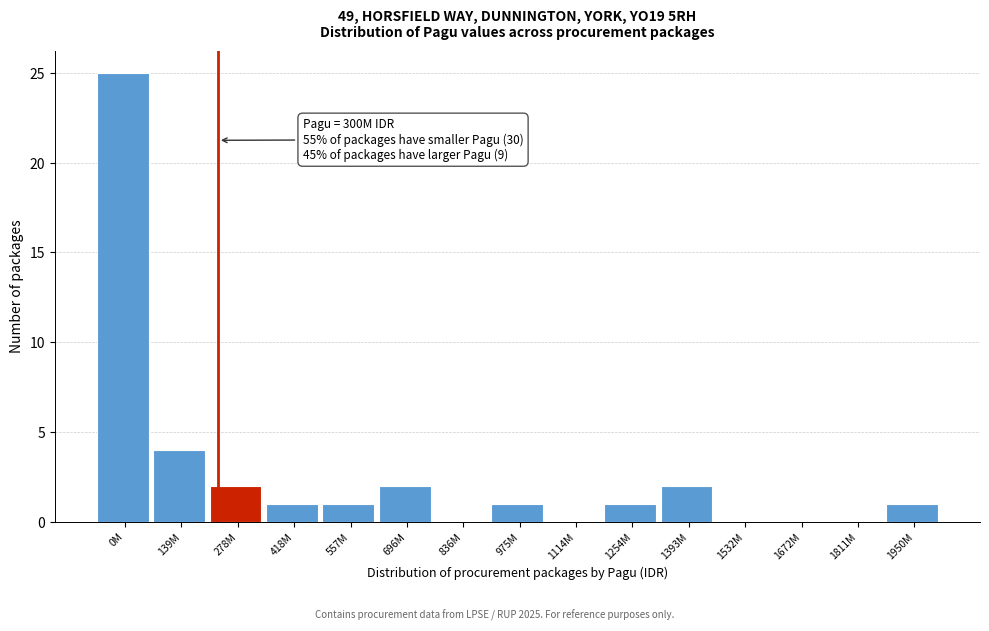

Reading left to right, what are all the values shown in this chart?

0M=25	139M=4	278M=2	418M=1	557M=1	696M=2	836M=0	975M=1	1114M=0	1254M=1	1393M=2	1532M=0	1672M=0	1811M=0	1950M=1